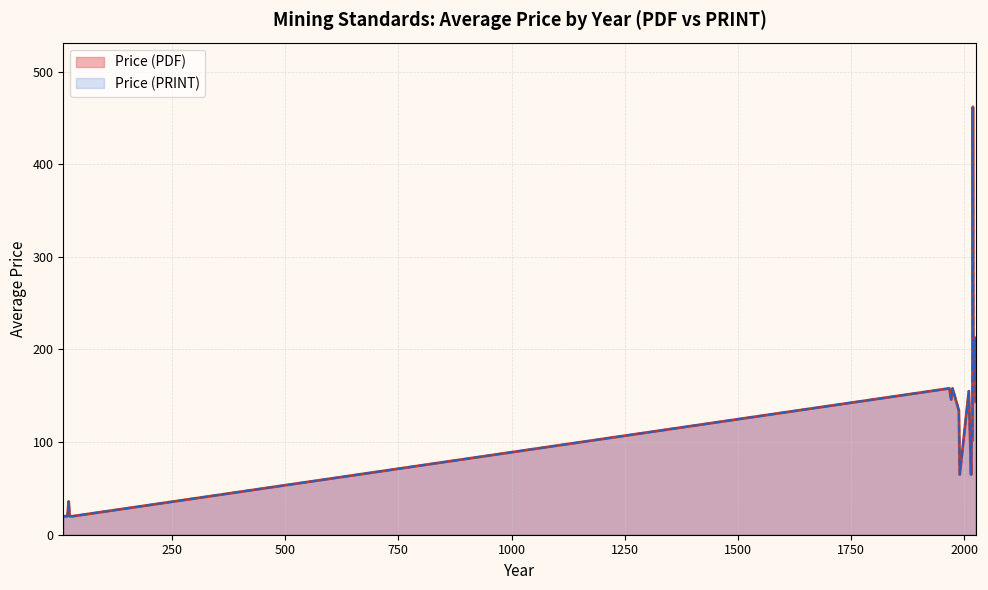

List the series in order of their peak value, highest first.

Price (PDF), Price (PRINT)